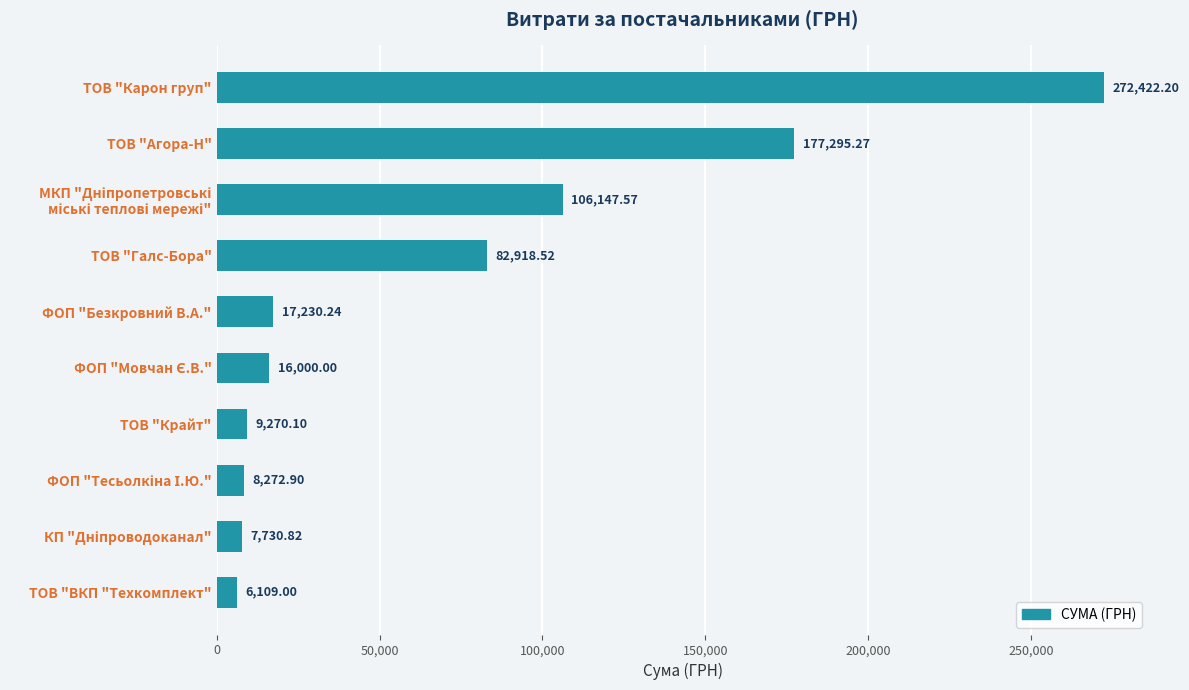

Which category has the highest value across all series?

ТОВ "Карон груп"